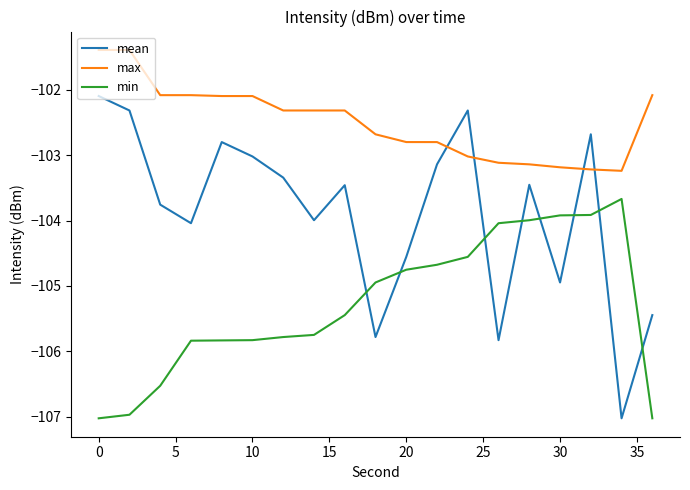

List the series in order of their peak value, highest first.

max, mean, min